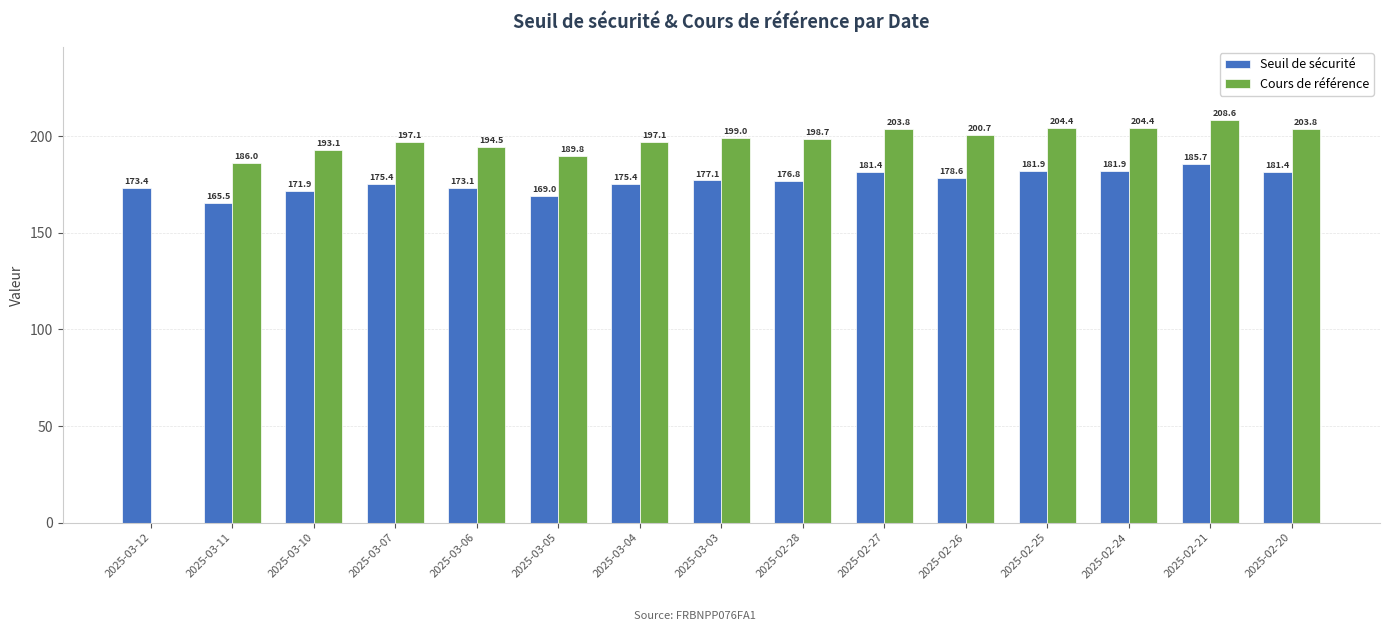

Is the value of Cours de référence at 2025-02-24 greater than the value of Seuil de sécurité at 2025-03-06?

Yes